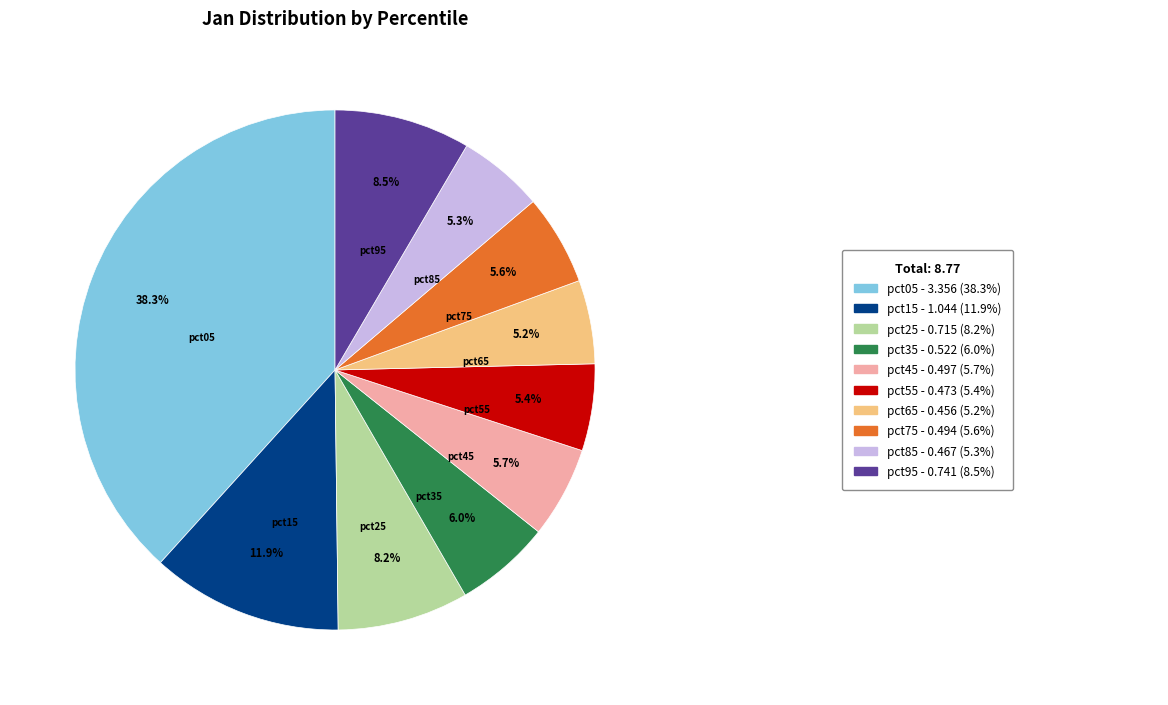

Is there any slice that represents more than half of the pie?

No